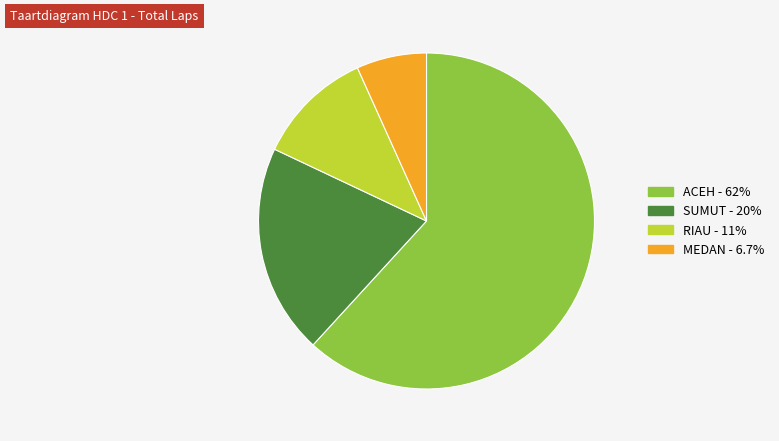

Which has a higher value, RIAU or MEDAN?

RIAU